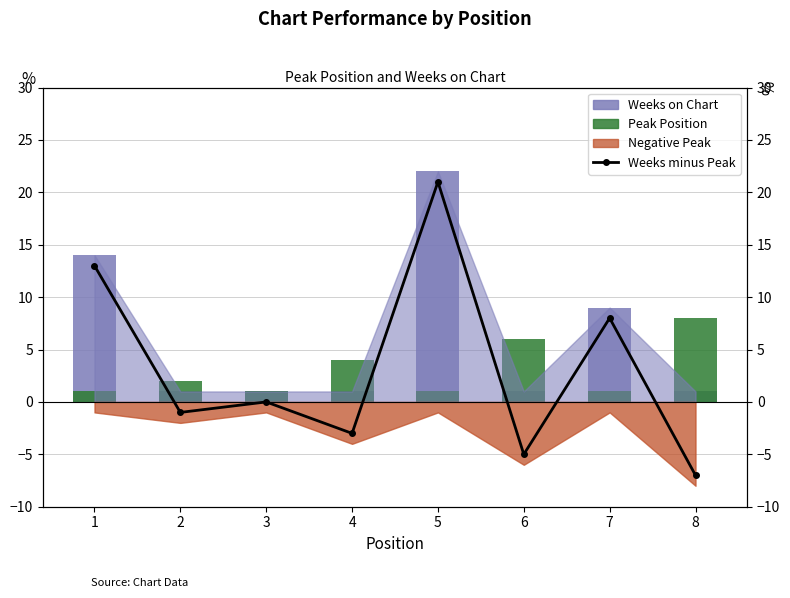

What is the difference between the Weeks minus Peak values at 3 and 4?

3